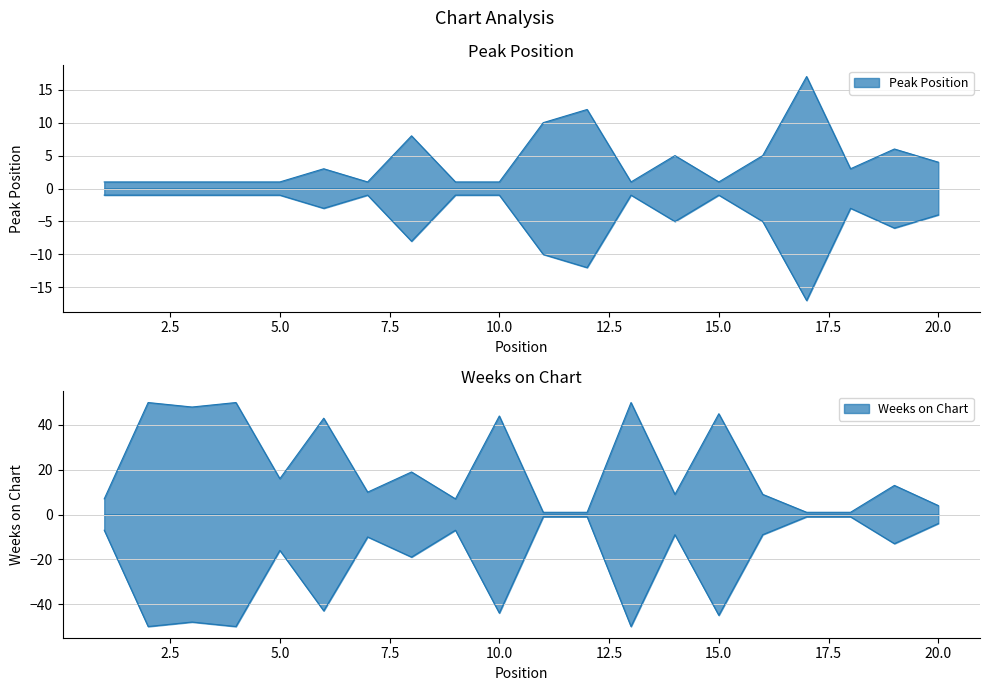

List the labels in order of Weeks on Chart value, largest first.

2, 4, 13, 3, 15, 10, 6, 8, 5, 19, 7, 14, 16, 1, 9, 20, 11, 12, 17, 18